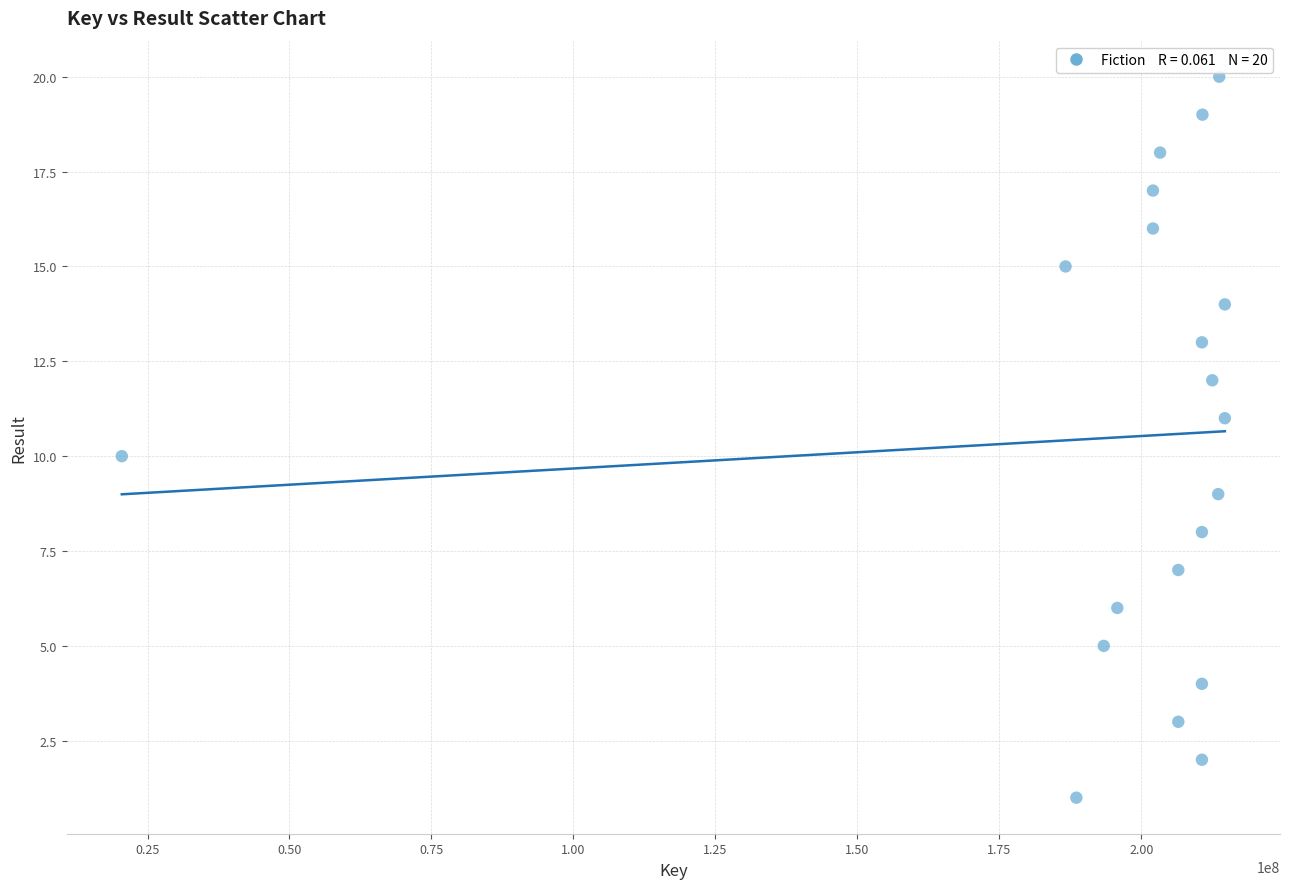

What is the range of X values (max minus min)?

194218134